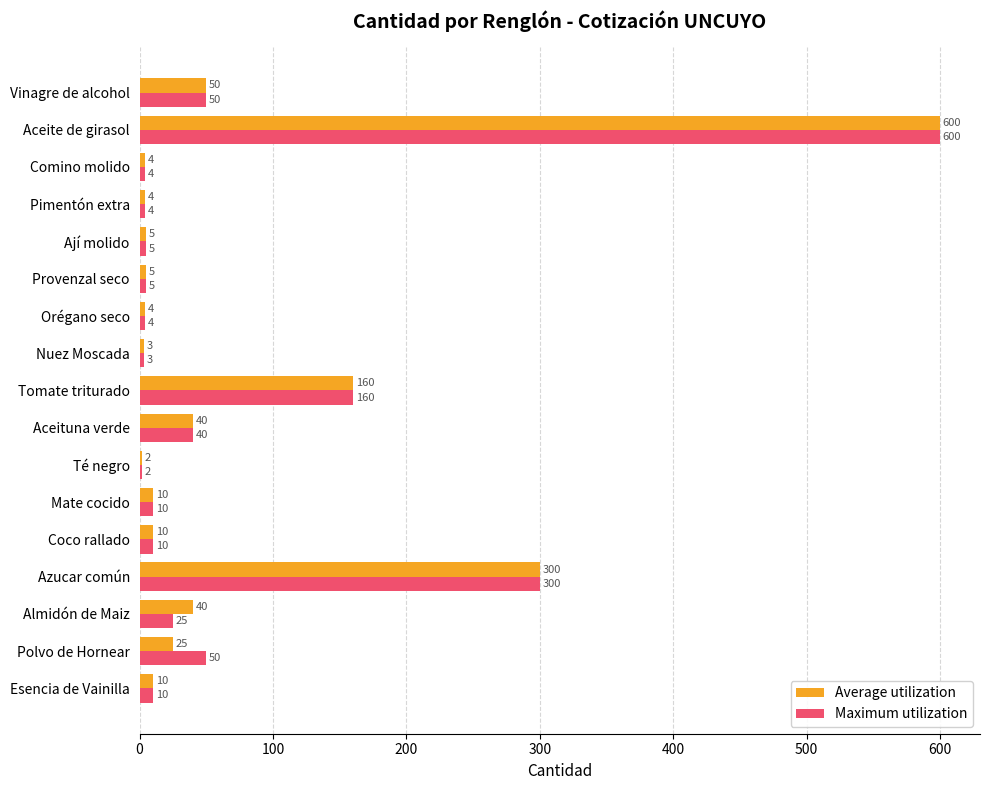

Rank the series at Polvo de Hornear from lowest to highest value.

Average utilization, Maximum utilization